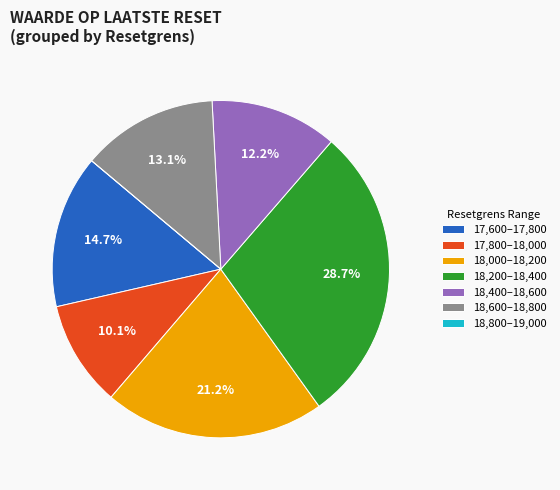

Which has a higher value, 18,000–18,200 or 18,400–18,600?

18,000–18,200